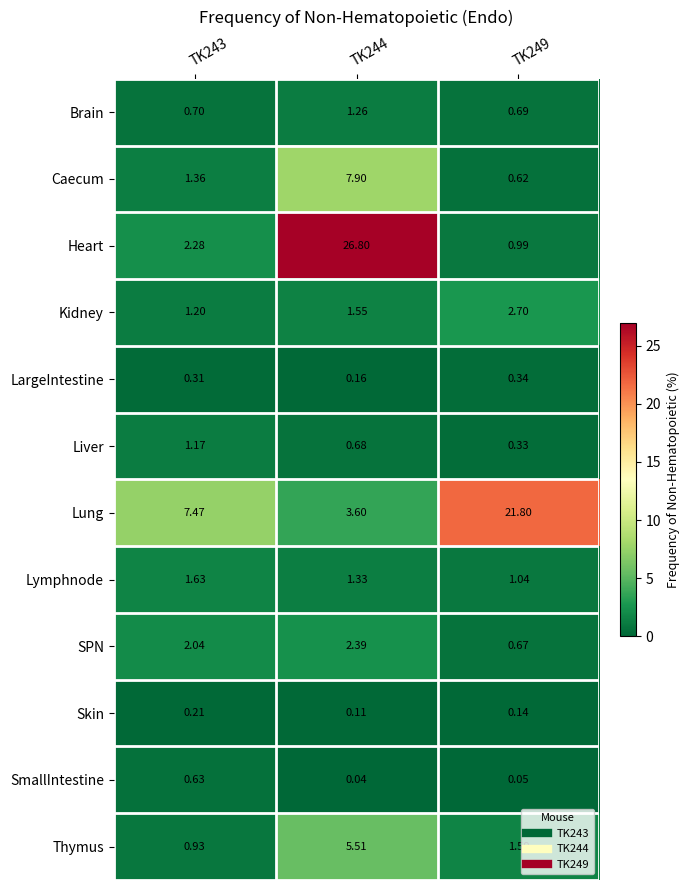

How many distinct data groups are displayed?

12